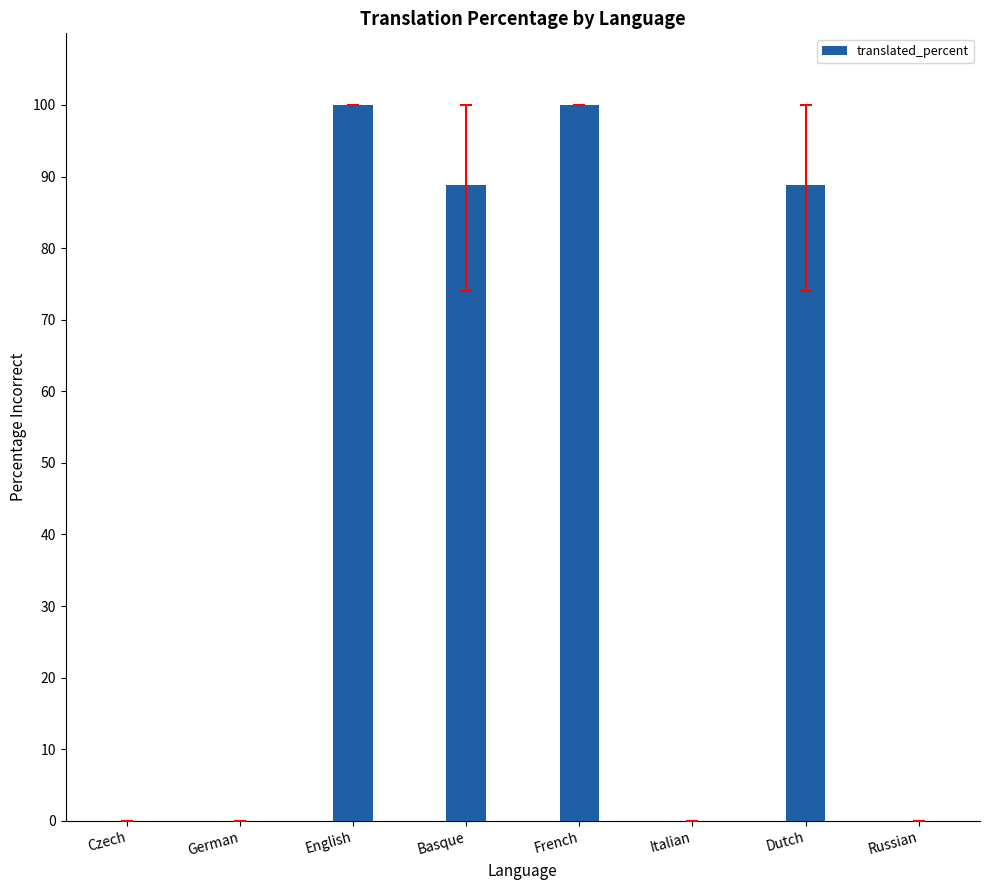

The chart shows a value of -44.8 at German. True or false?

False